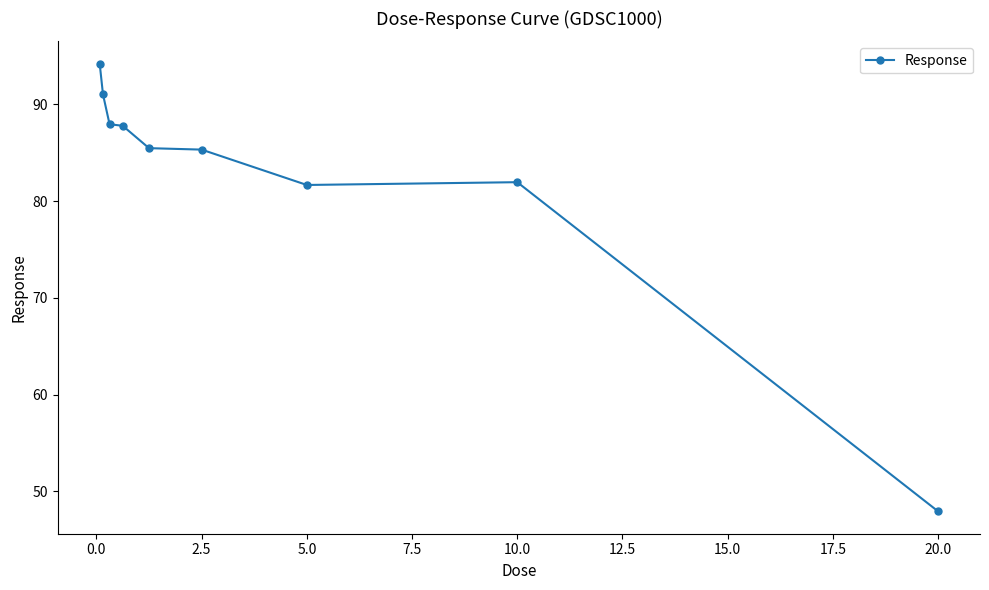

What is the value of the 2nd point from the left?

91.0